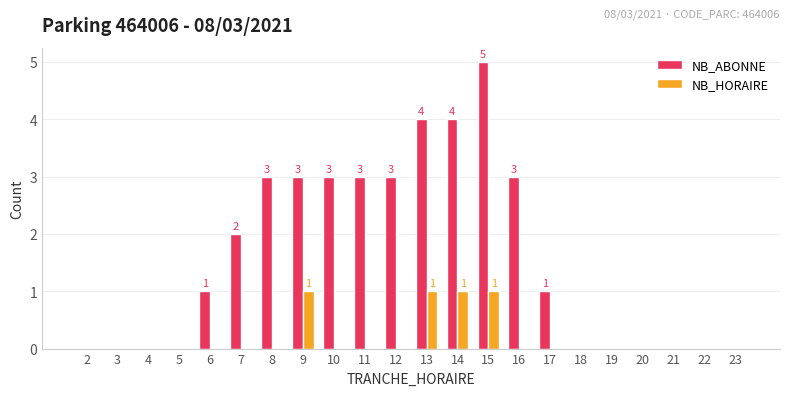

Which label corresponds to the largest value in the chart?

15